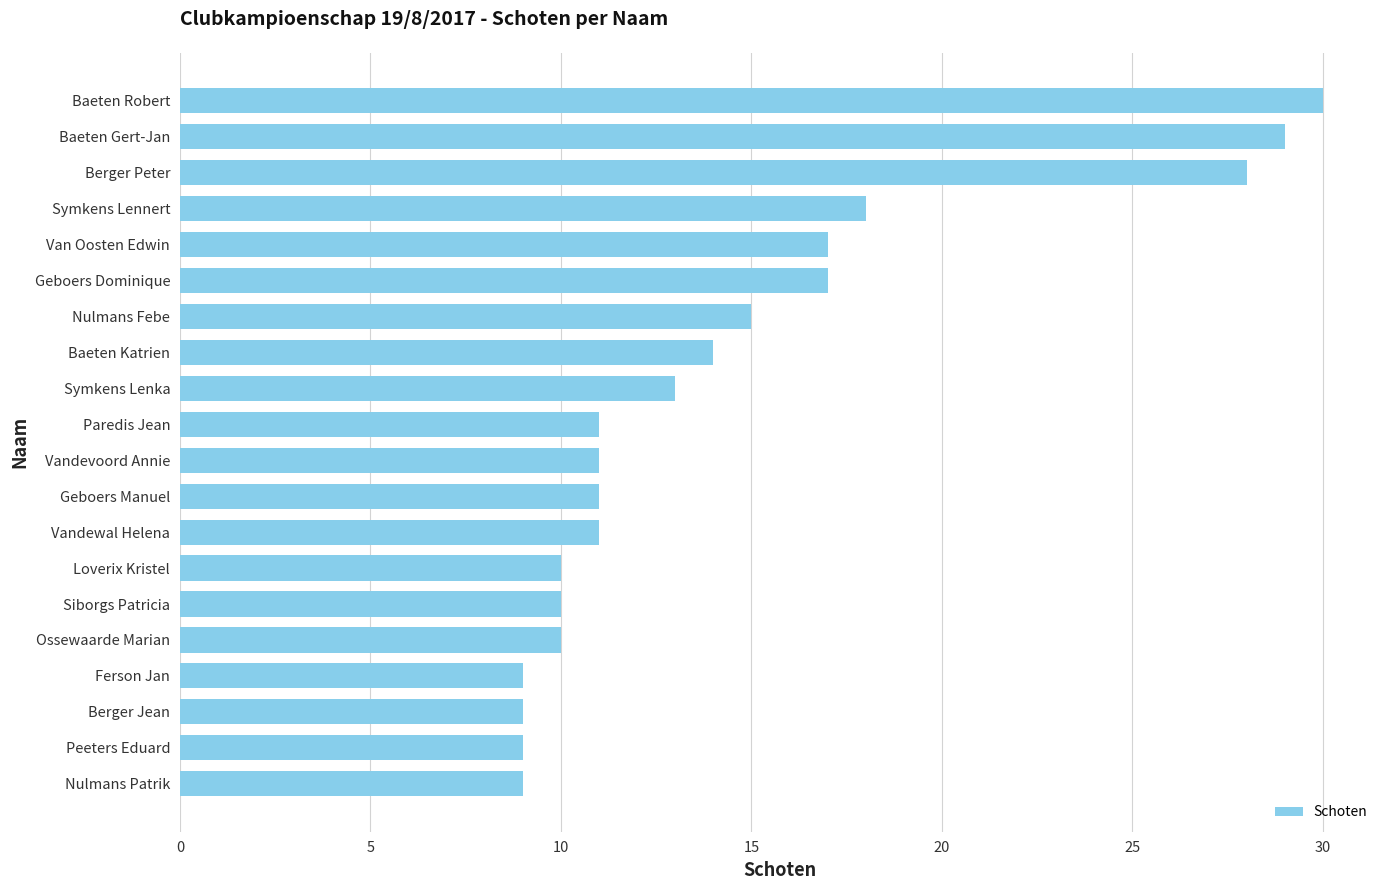

What is the ratio of the value at Ossewaarde Marian to the value at Ferson Jan?

1.1